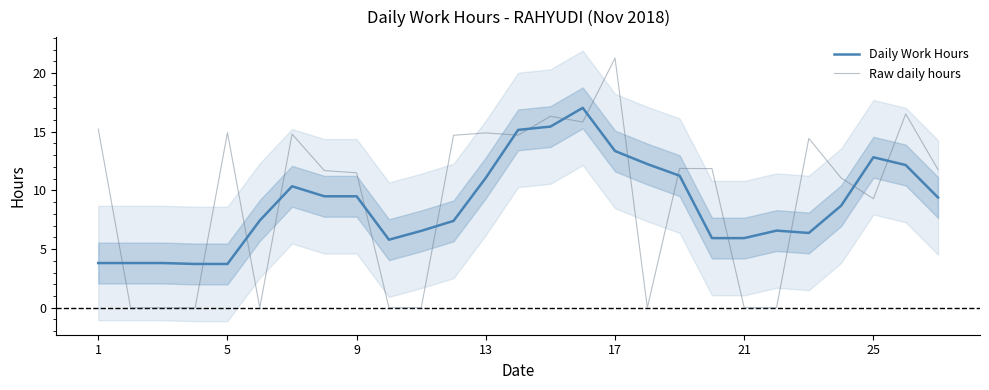

At how many categories does at least one series exceed 14?

11